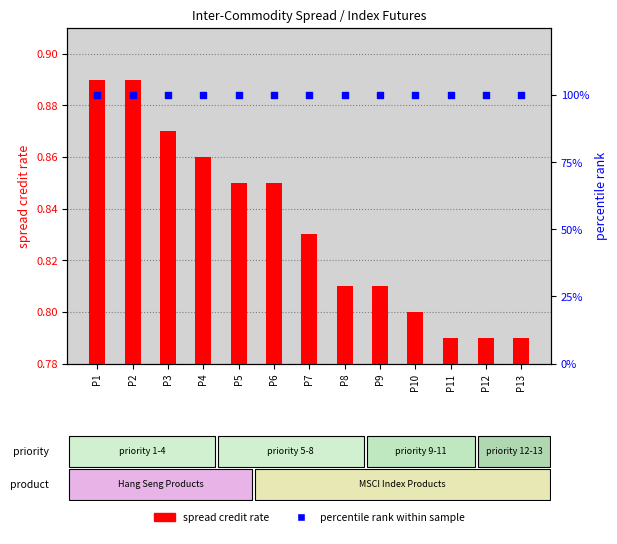

At how many categories does at least one series exceed 82?

13